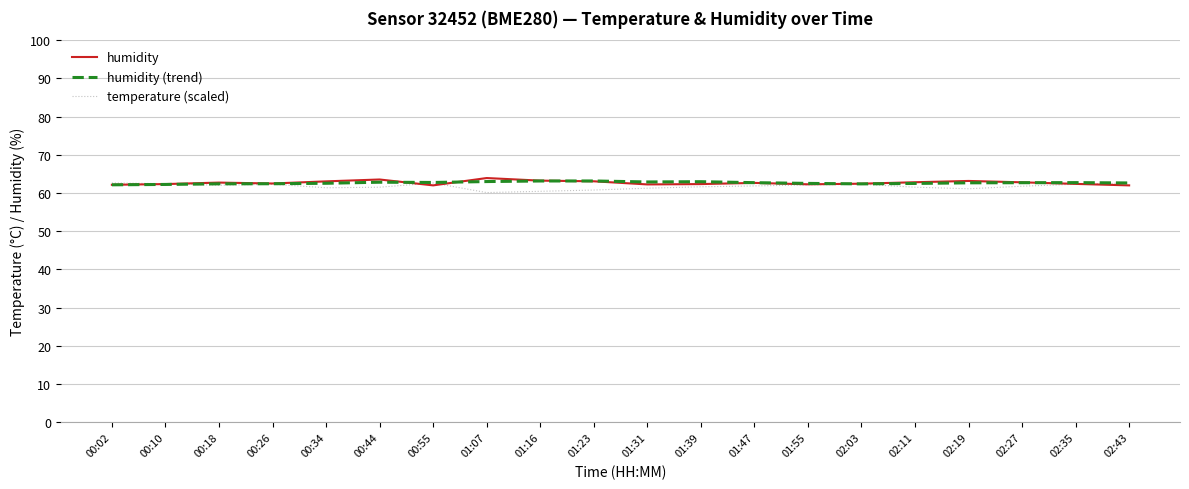

What is the total value across all series at 00:18?

187.2